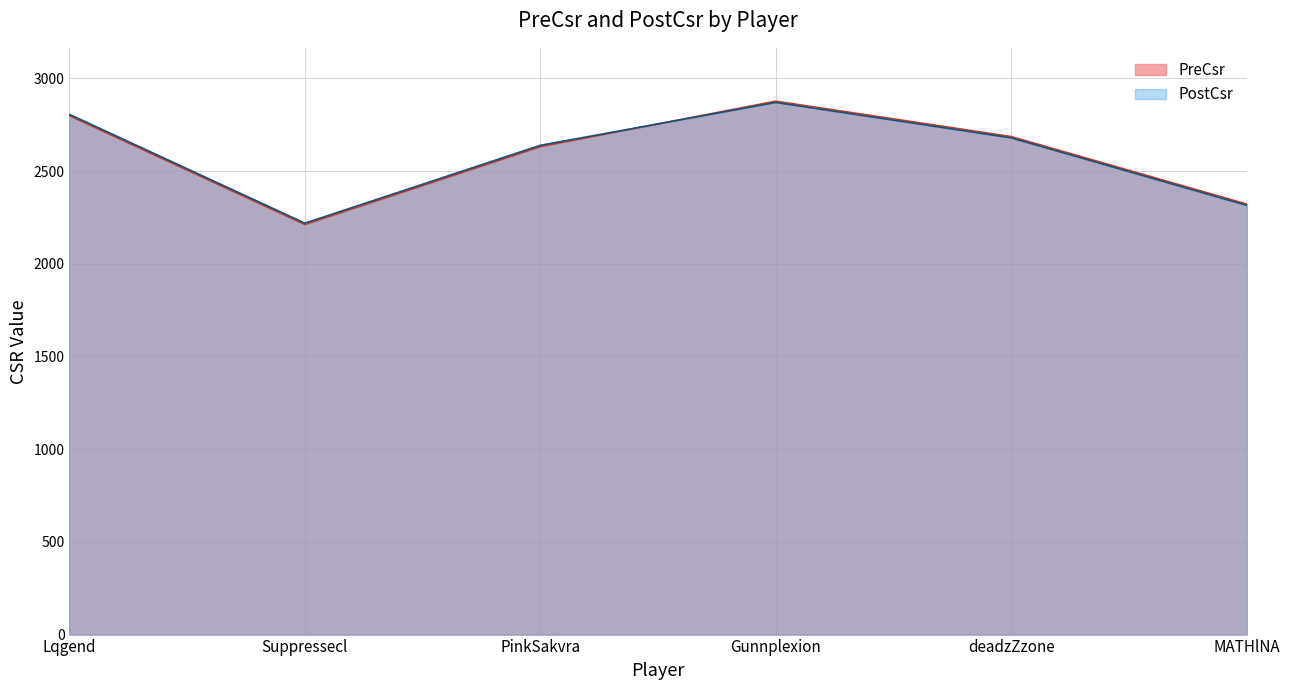

What is the smallest value displayed?

2212